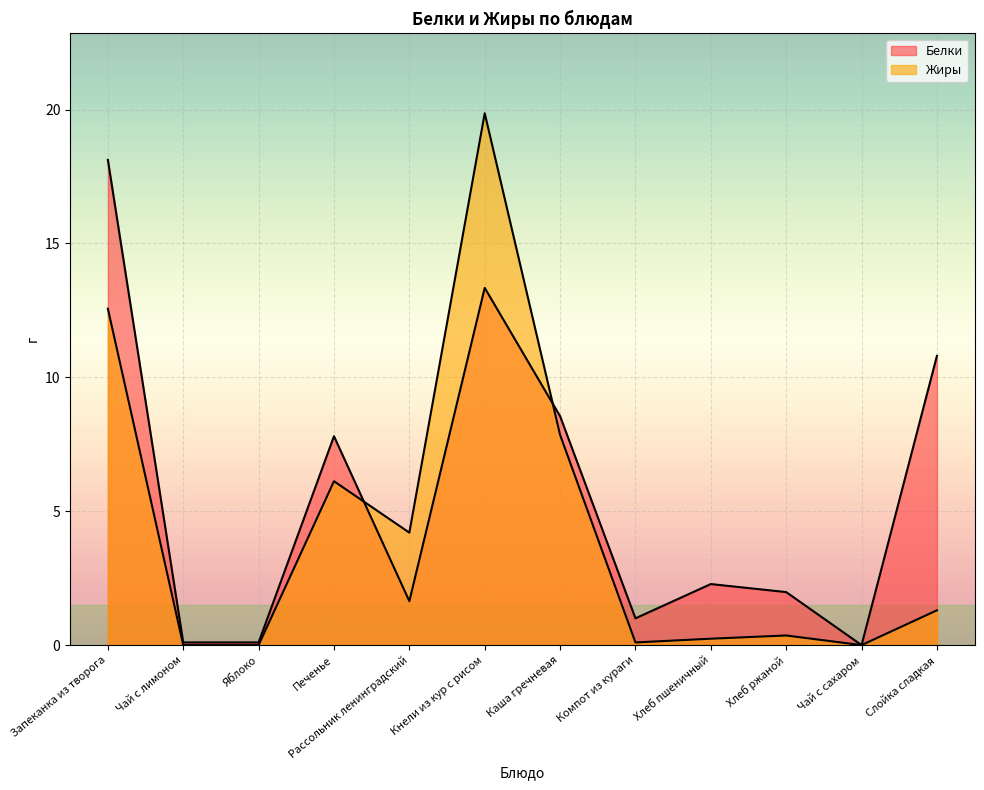

Which category has the highest value across all series?

Кнели из кур с рисом